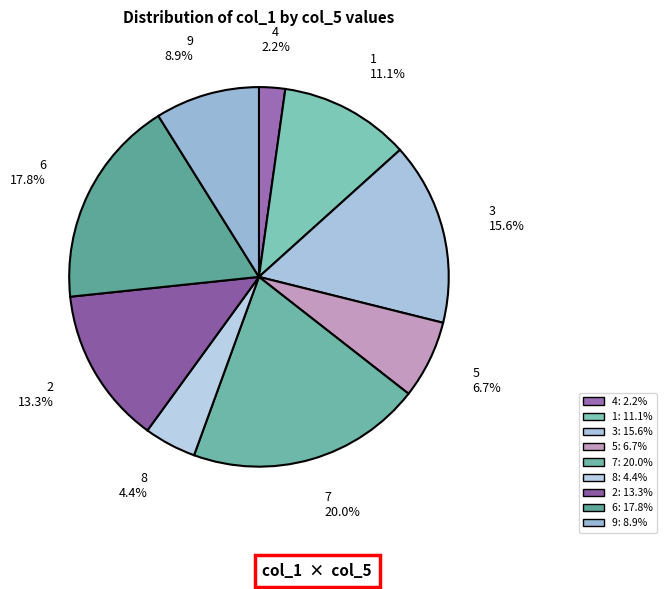

Count the number of slices in the pie.

9